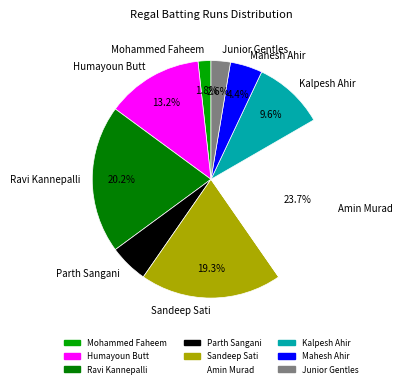

To the nearest percent, what is the average slice percentage?

11%